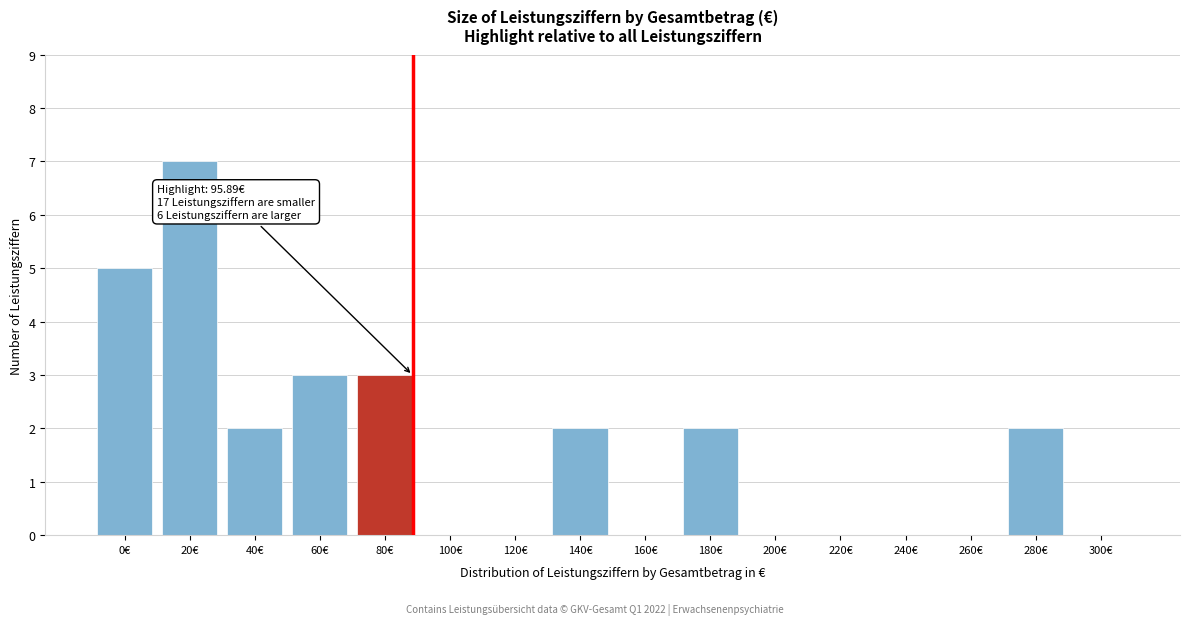

Reading left to right, transcribe all the data shown in this chart.

0€=5	20€=7	40€=2	60€=3	80€=3	100€=0	120€=0	140€=2	160€=0	180€=2	200€=0	220€=0	240€=0	260€=0	280€=2	300€=0